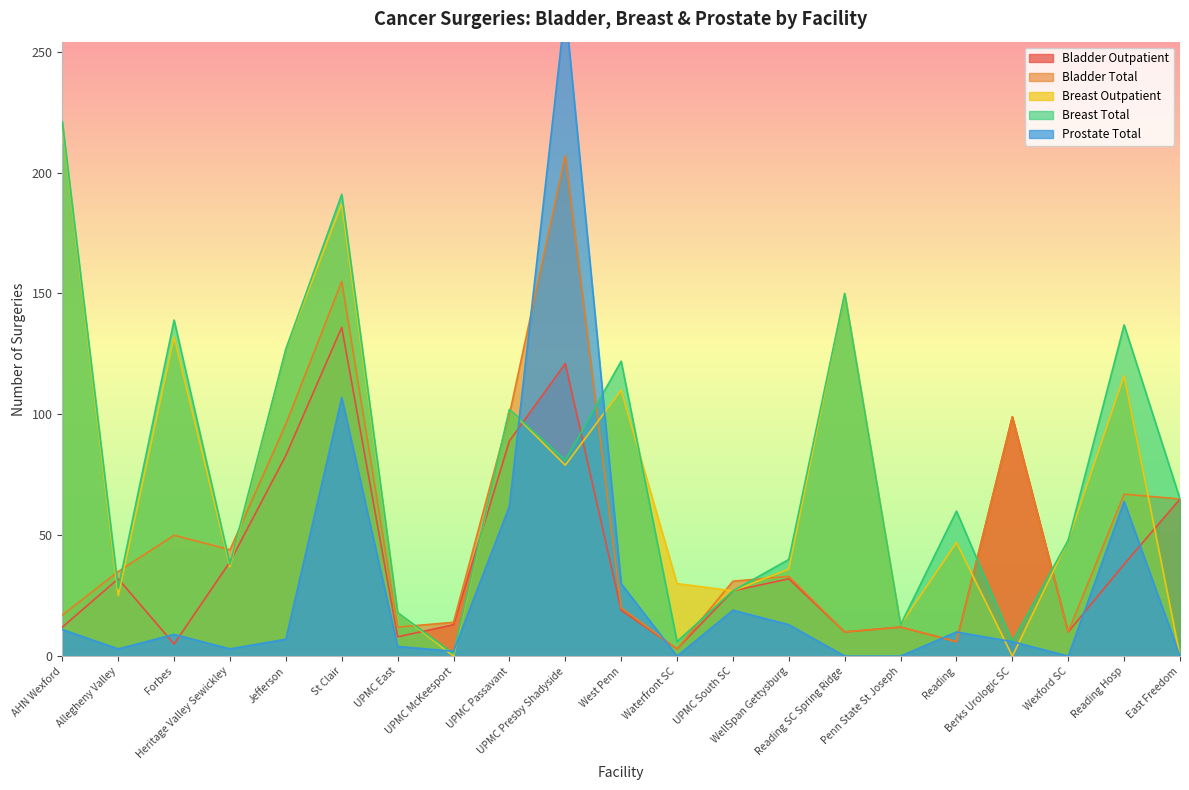

How many values in the Breast Outpatient series are below 47?

10